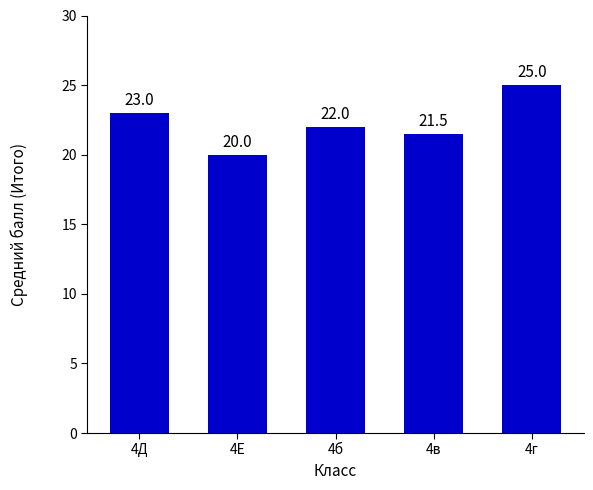

Reading left to right, what are all the values shown in this chart?

23.0	20.0	22.0	21.5	25.0